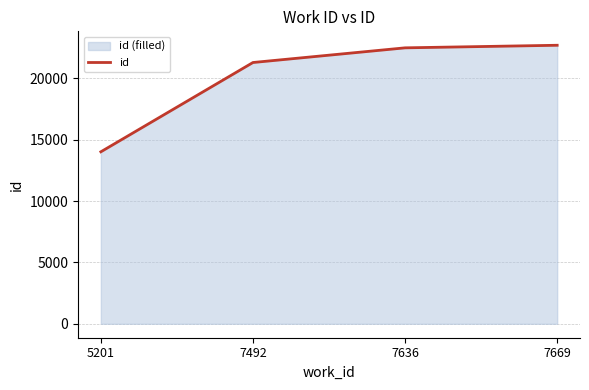

What is the value of the 1st point from the left?

14009